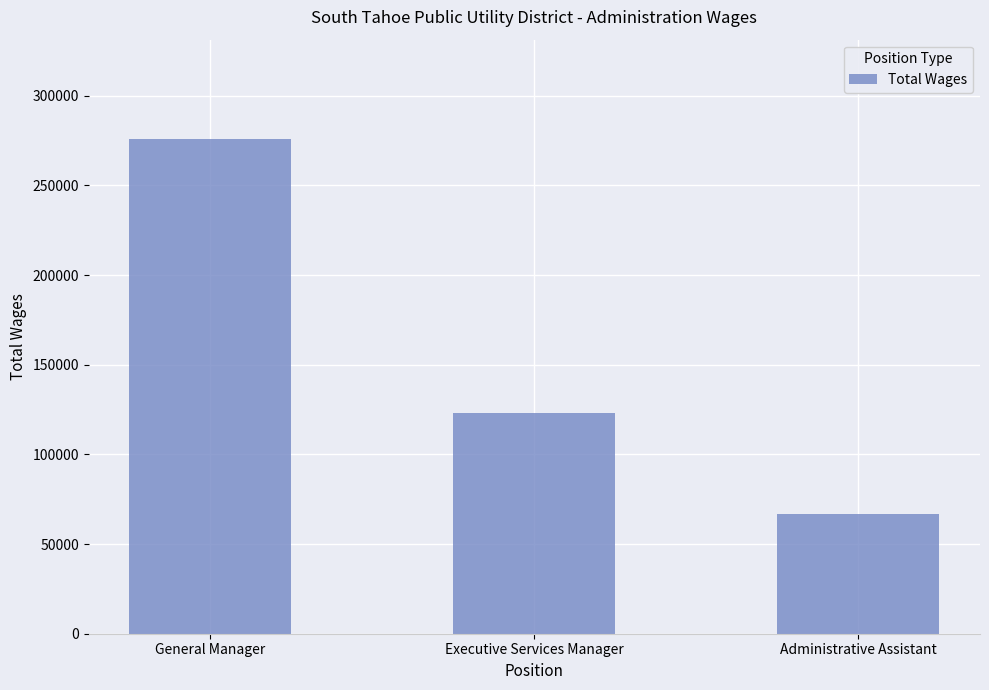

Are the bars grouped side by side (vs. stacked)?

No